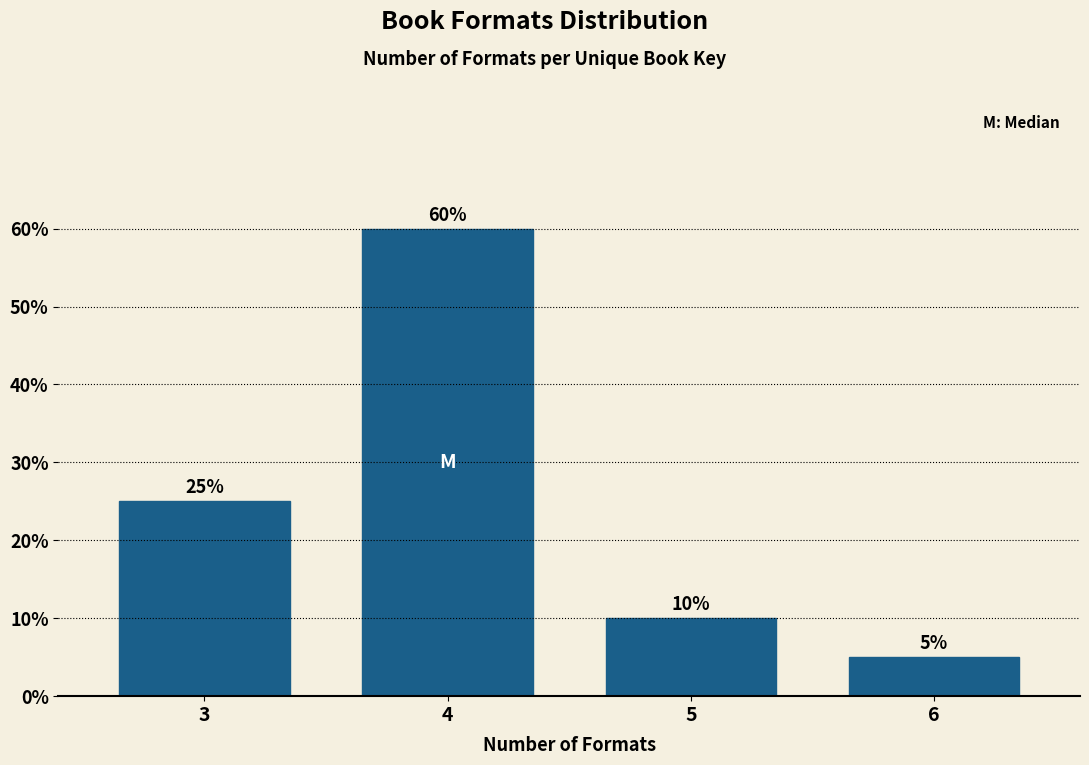

Reading left to right, list all the values displayed in this chart.

3=25	4=60	5=10	6=5